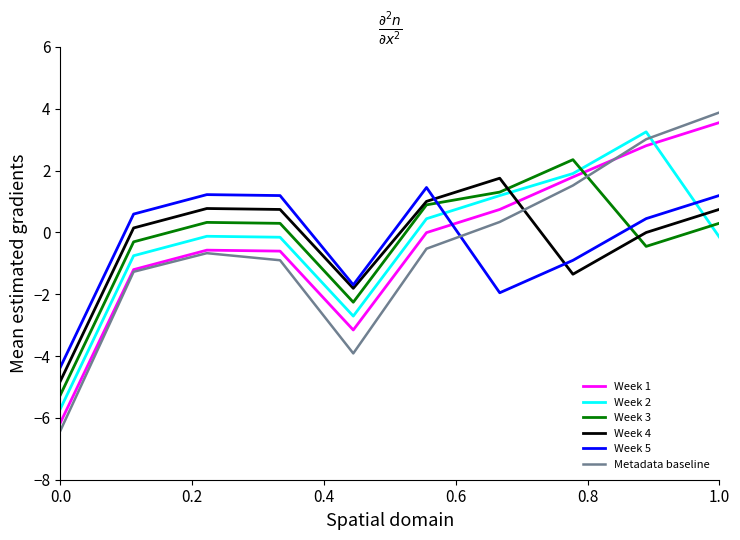

Which series has the widest spread of values?

Metadata baseline